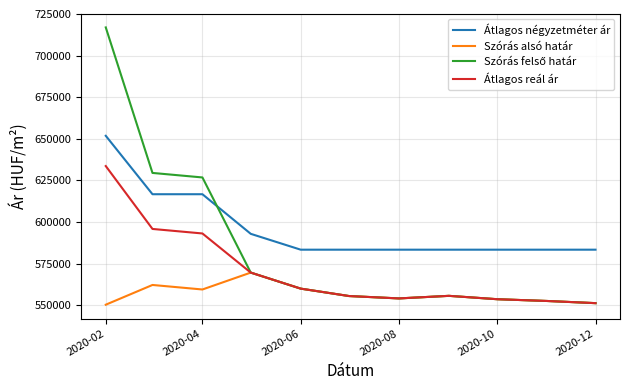

Which series has the largest total across all categories?

Átlagos négyzetméter ár